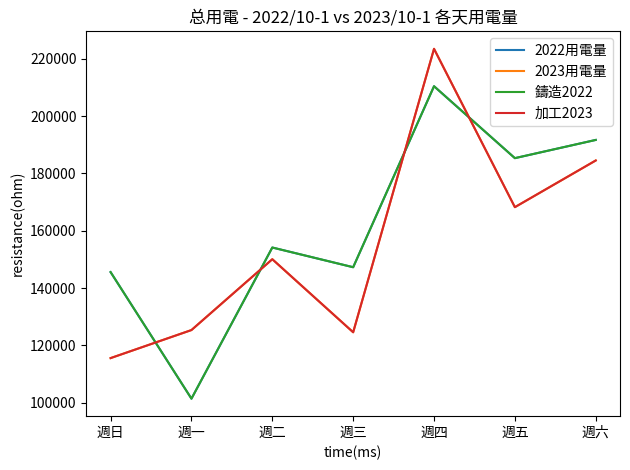

Which label corresponds to the largest value in the chart?

週四